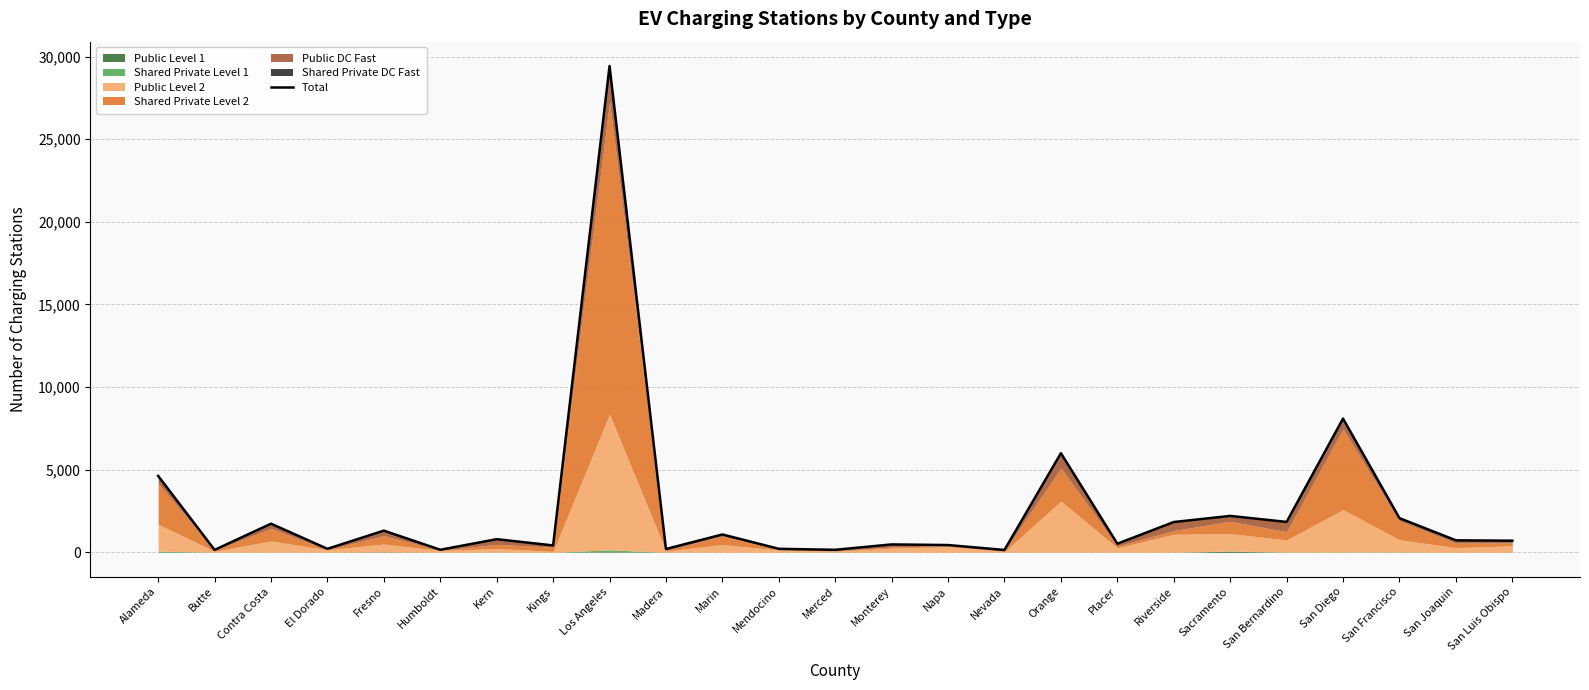

Reading left to right, transcribe all the data shown in this chart.

Alameda=4624	Butte=149	Contra Costa=1734	El Dorado=214	Fresno=1313	Humboldt=157	Kern=797	Kings=419	Los Angeles=29433	Madera=202	Marin=1082	Mendocino=214	Merced=155	Monterey=480	Napa=442	Nevada=144	Orange=6002	Placer=522	Riverside=1835	Sacramento=2205	San Bernardino=1841	San Diego=8094	San Francisco=2070	San Joaquin=728	San Luis Obispo=705